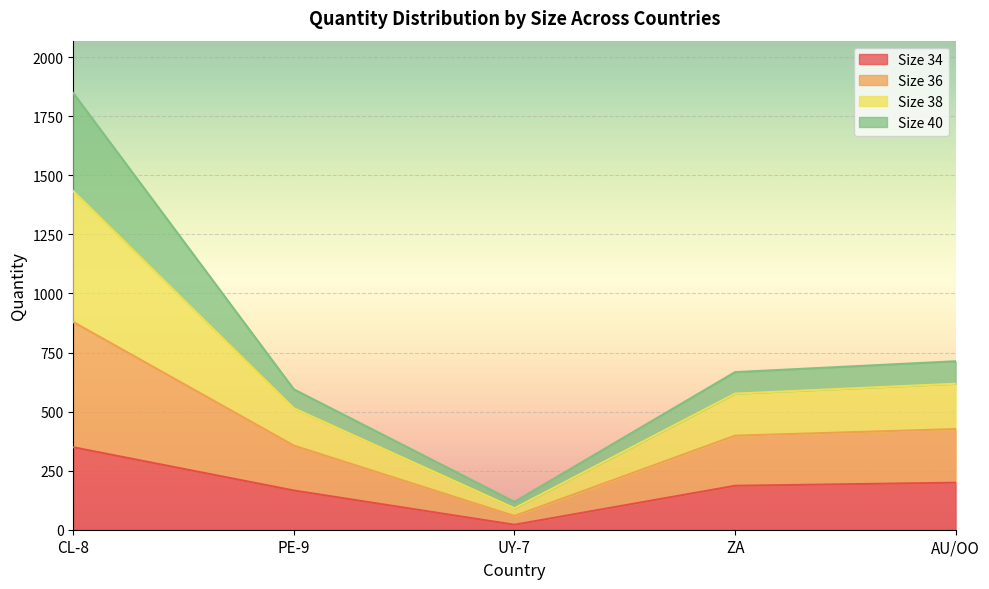

At which label does Size 34 reach its minimum?

UY-7